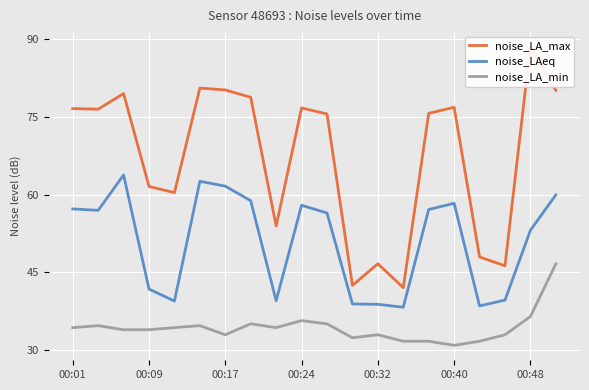

At which category is the sum across all series the highest?

19